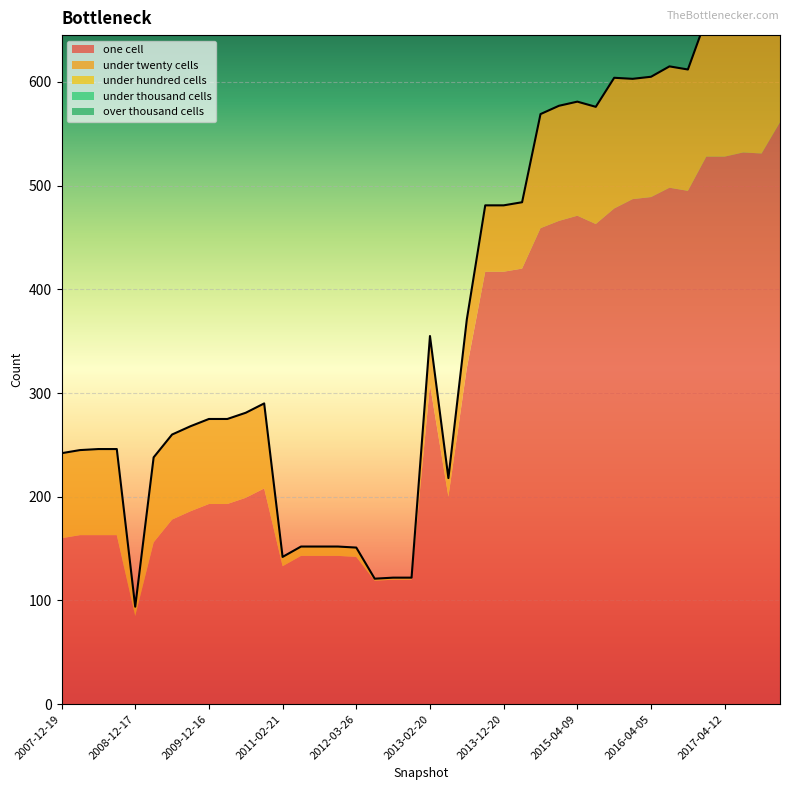

Does the chart display data point markers on the line(s)?

No